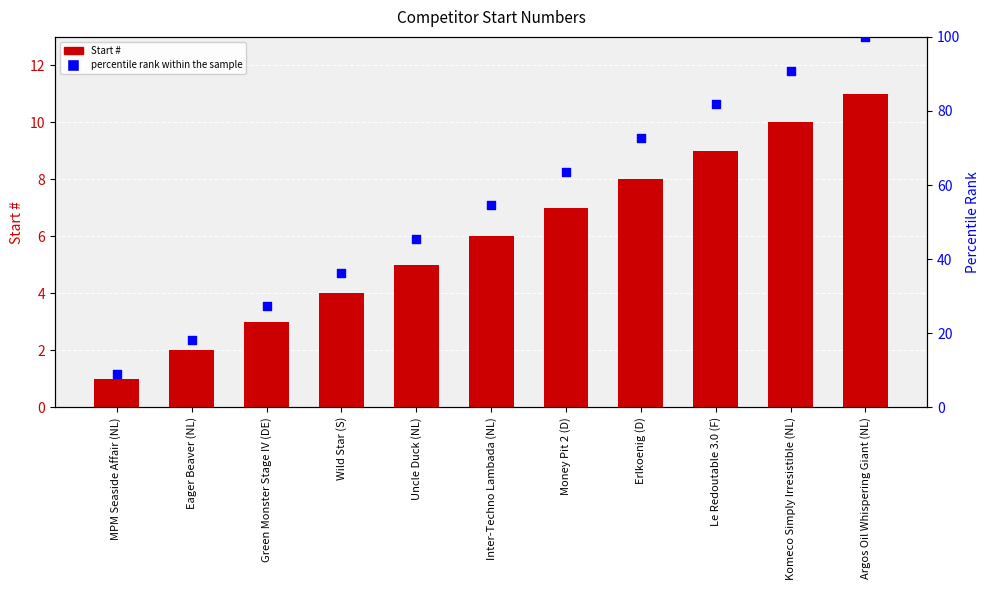

Which series reaches the maximum Y coordinate?

percentile rank within the sample